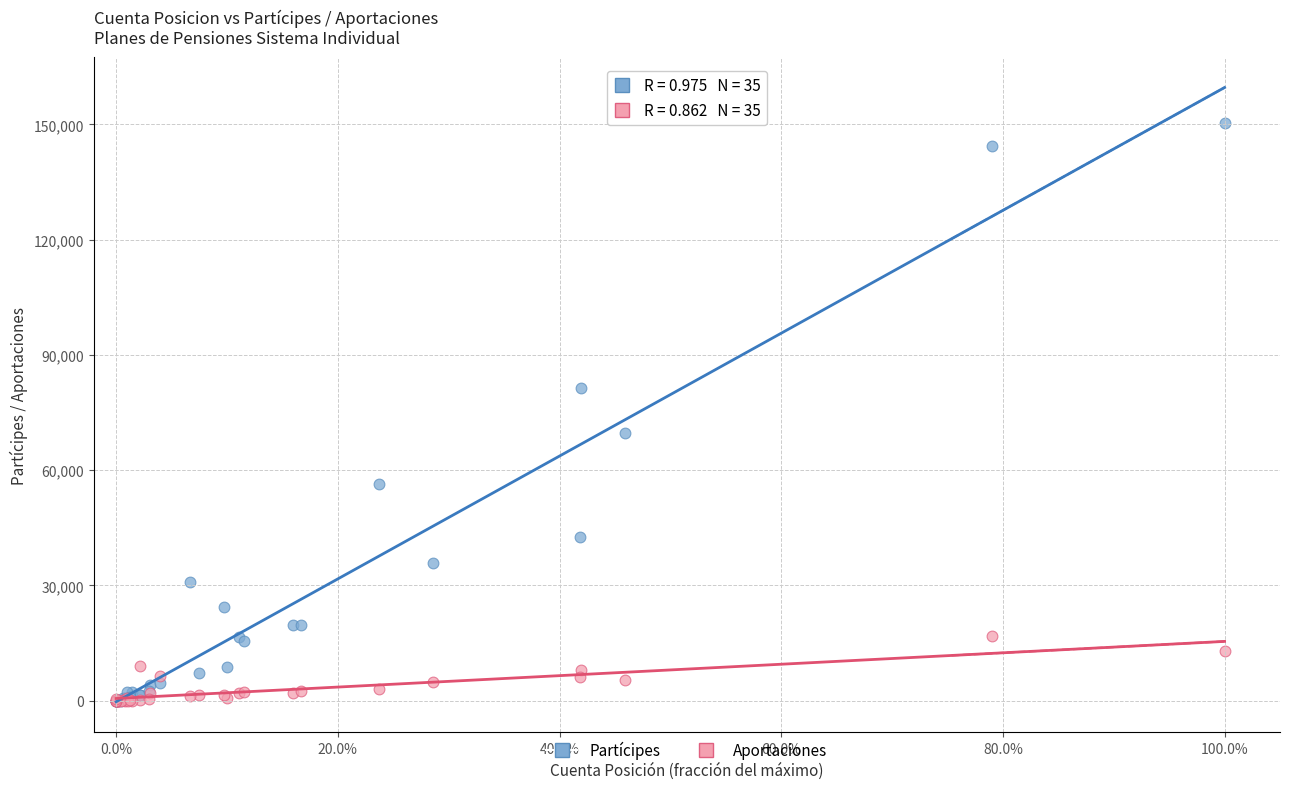

Which series contains the highest Y value?

Partícipes